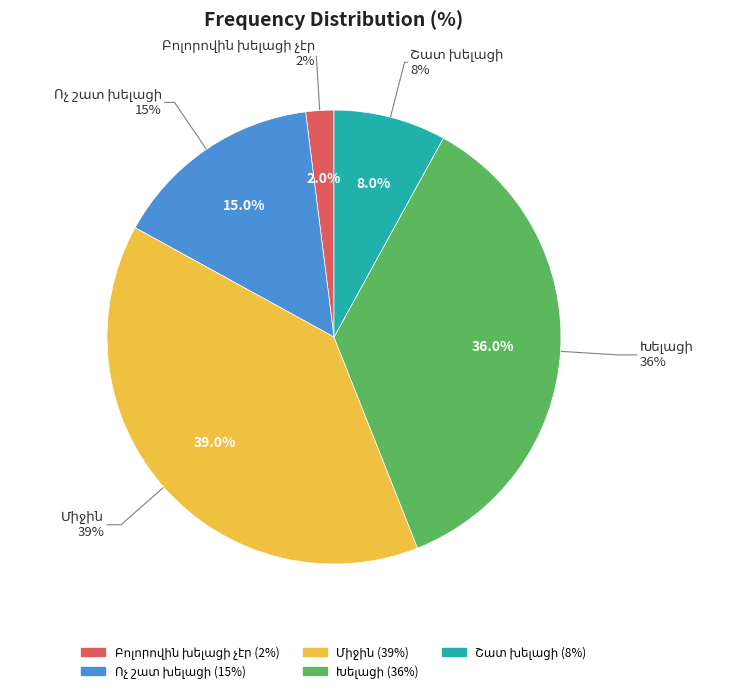

Count the number of slices in the pie.

5